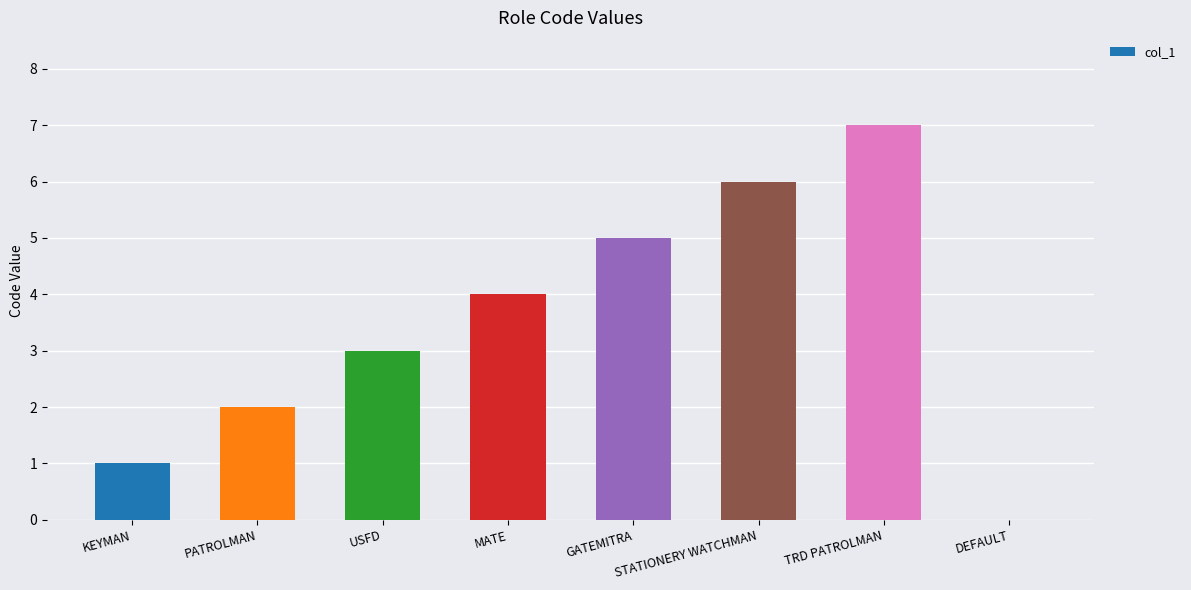

Which category has the highest value across all series?

TRD PATROLMAN